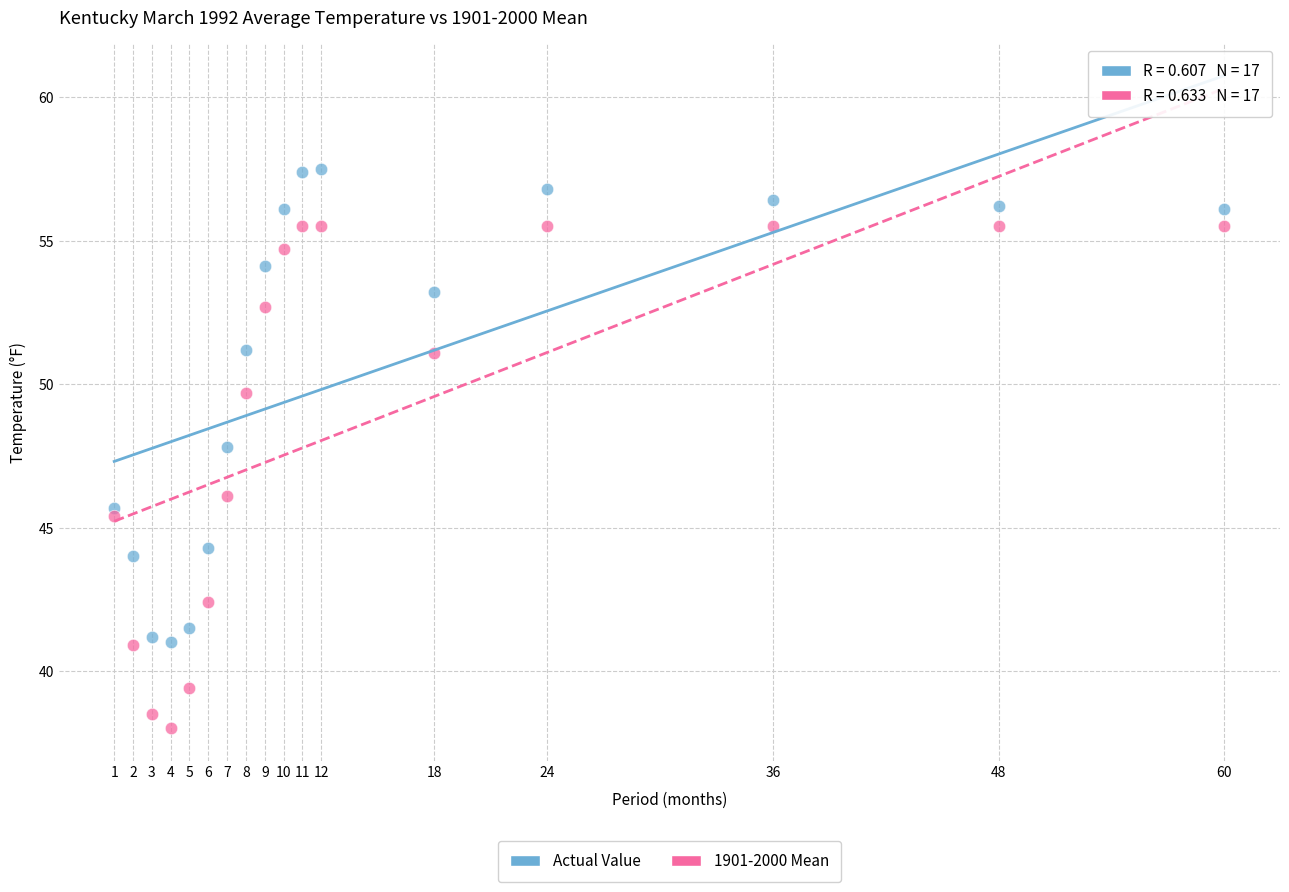

Which series contains the highest Y value?

Actual Value